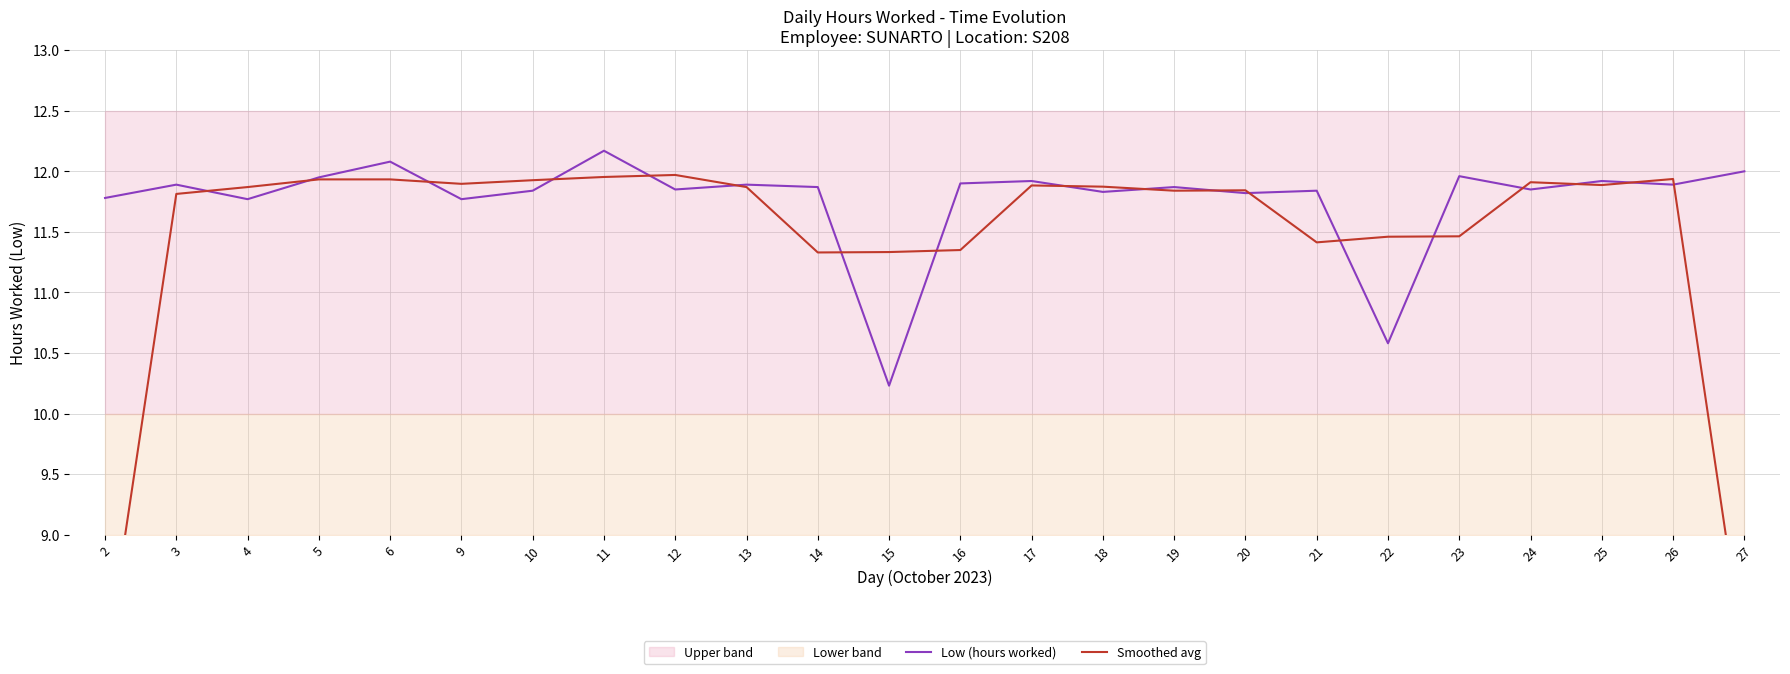

What is the sum of the Smoothed avg values at 16 and 18?

23.2